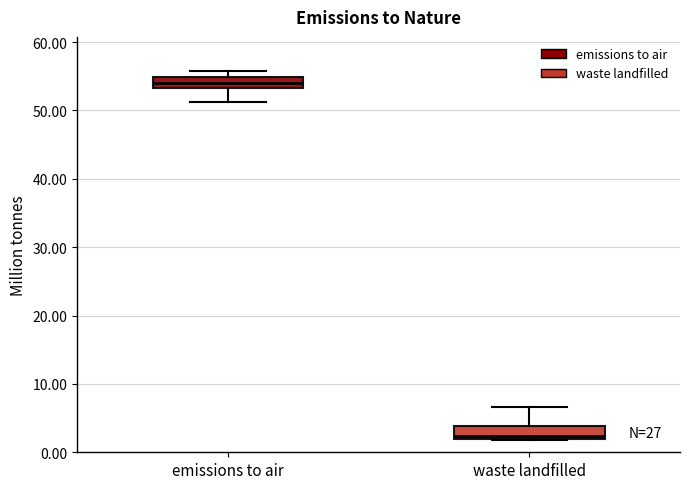

Where is the lower edge of the box for waste landfilled on the y-axis? The values are not printed on the chart, so give them approximately, as read against the axis.

2